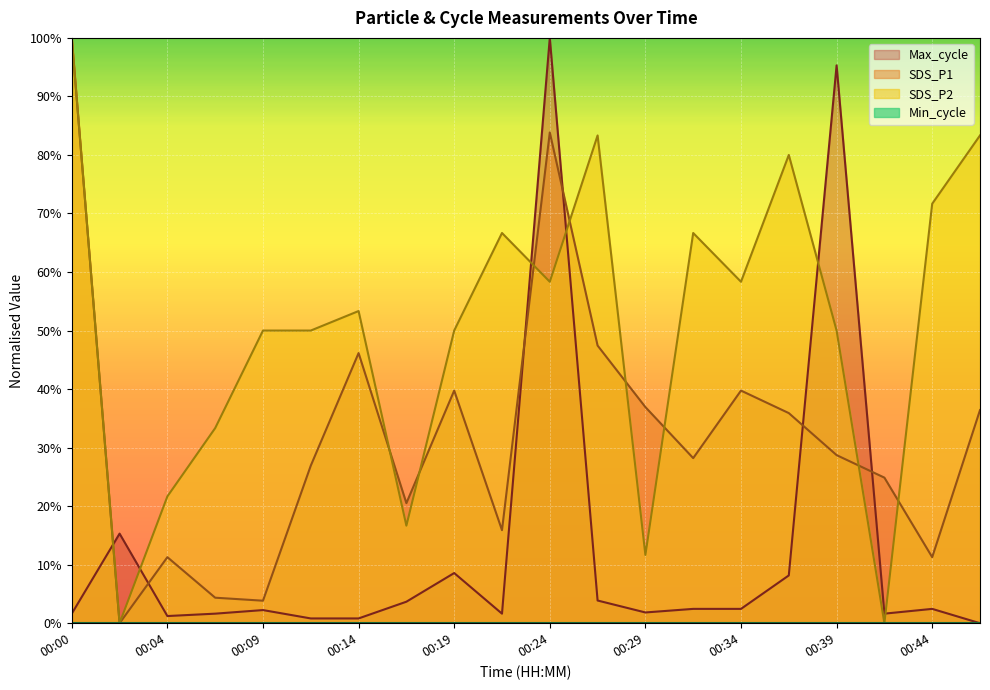

How many times do Max_cycle and SDS_P1 cross each other?

6